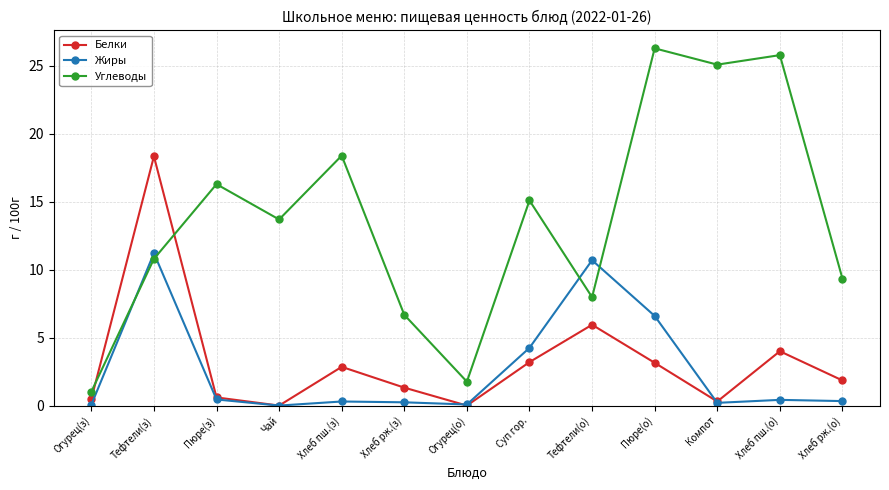

How many data points in Белки are above 1?

8